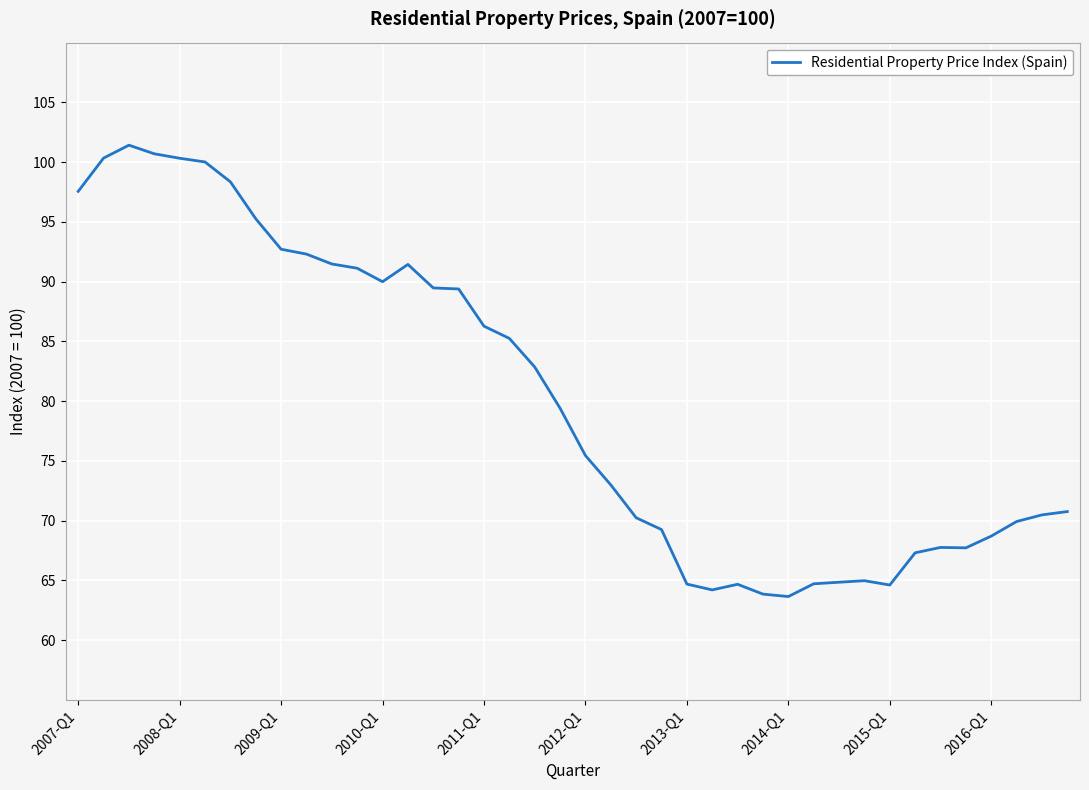

What is the difference between the maximum and minimum values?

37.8